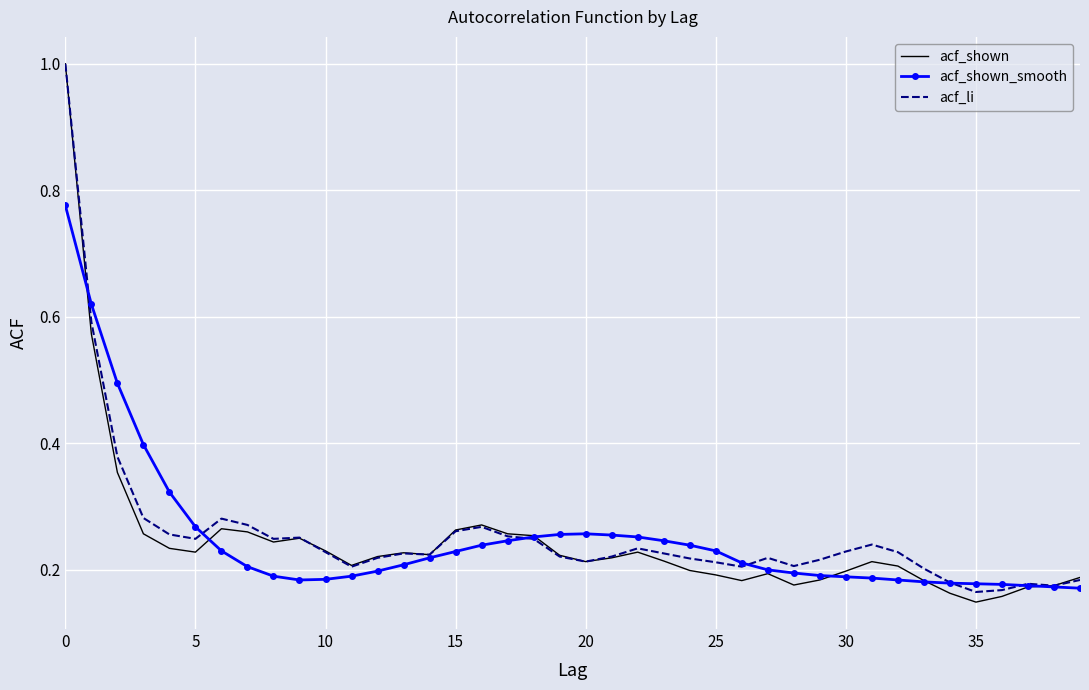

What is the maximum value for acf_li?

1.0